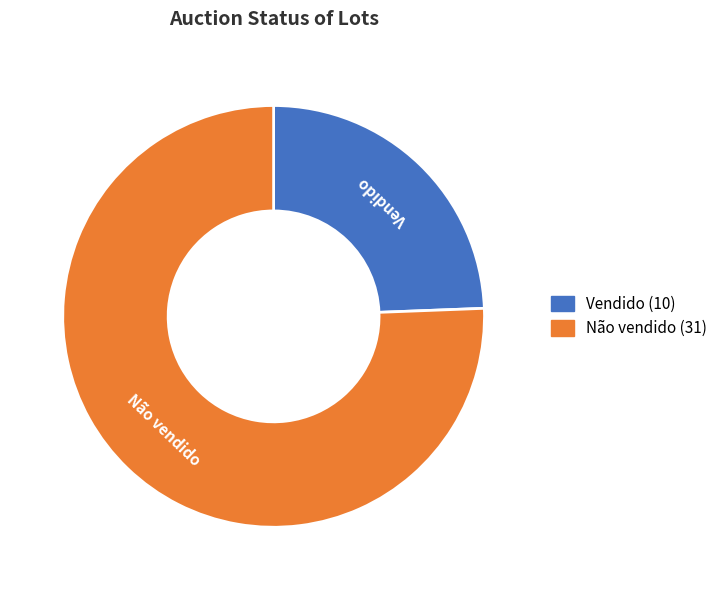

Is there any slice that represents more than half of the pie?

Yes